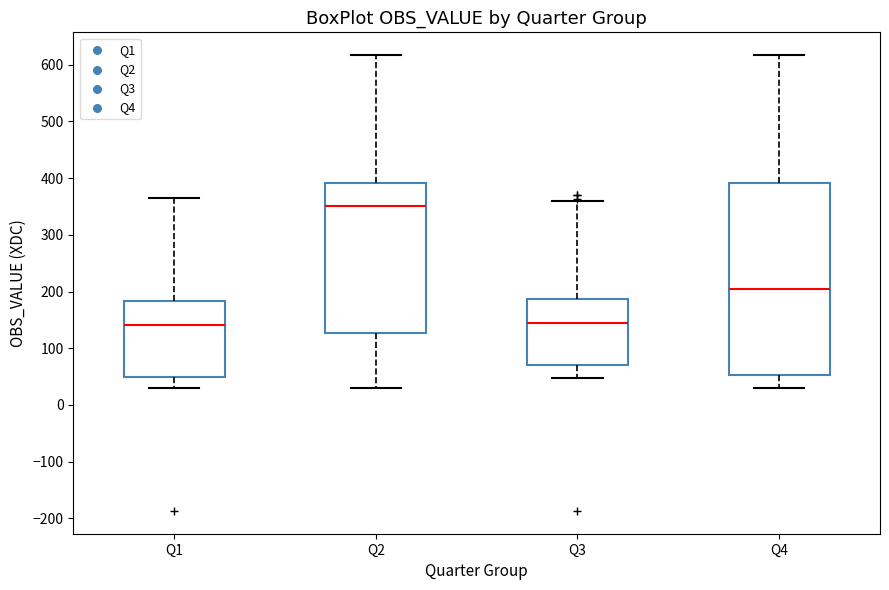

Comparing the boxes themselves (not the whiskers), which one is the tallest?

Q4